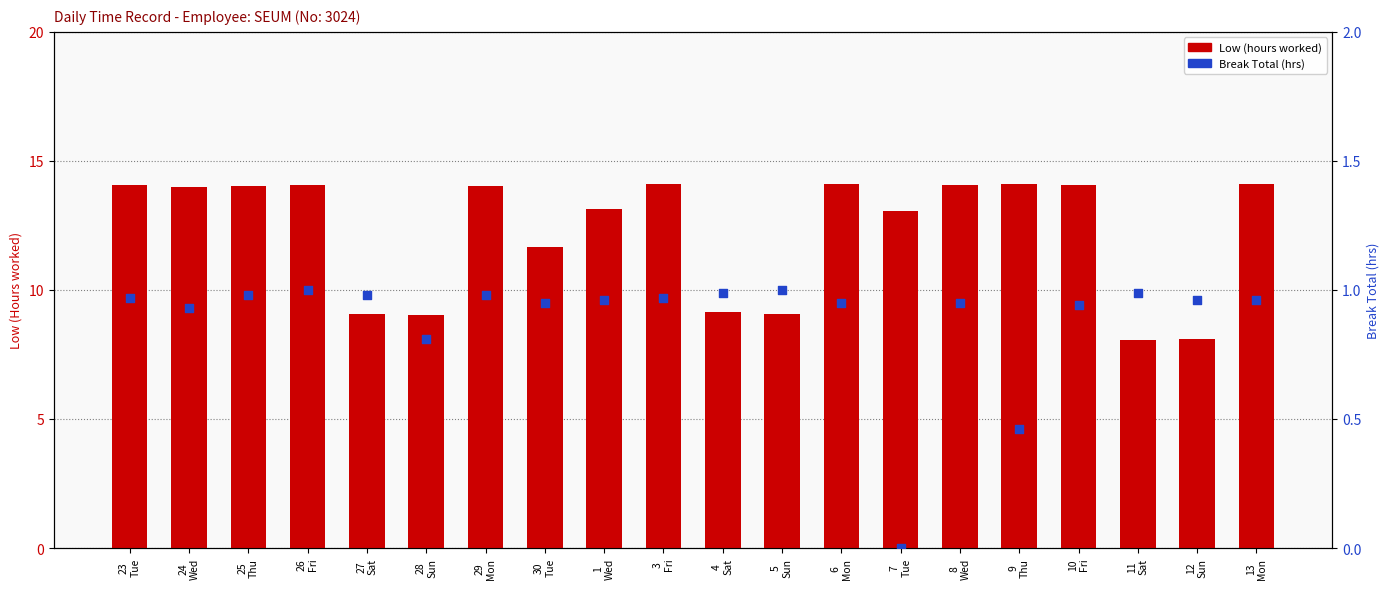

At which category is the sum across all series the highest?

6
Mon